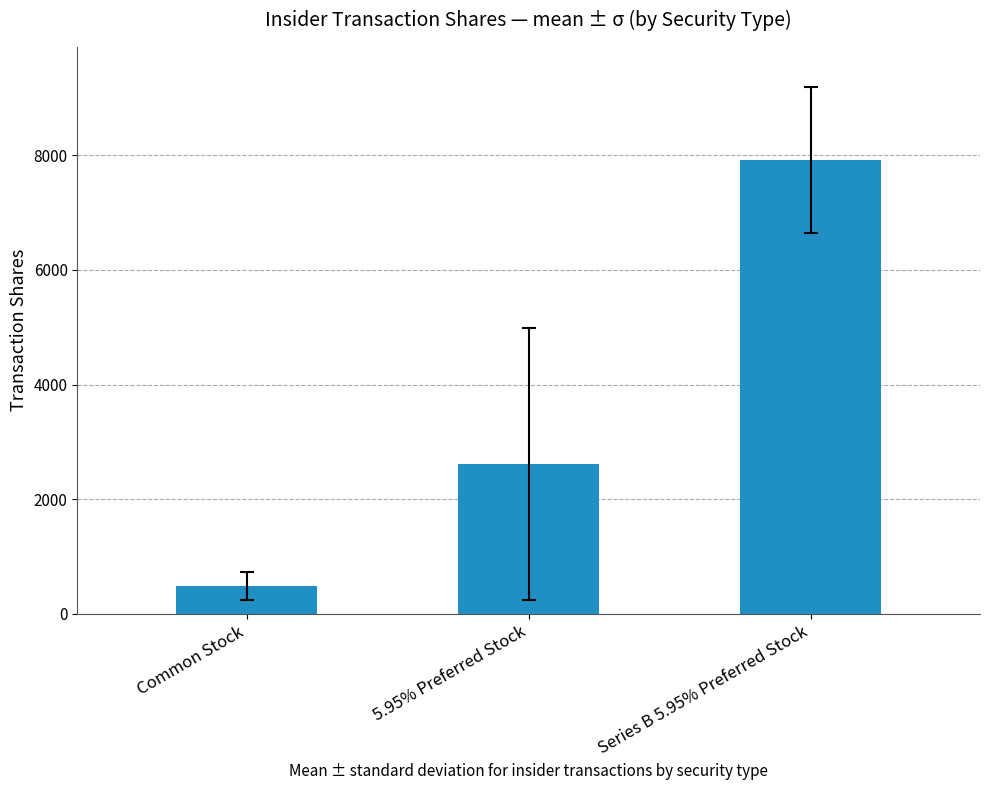

What is the difference between the values at Series B 5.95% Preferred Stock and 5.95% Preferred Stock?

5301.8